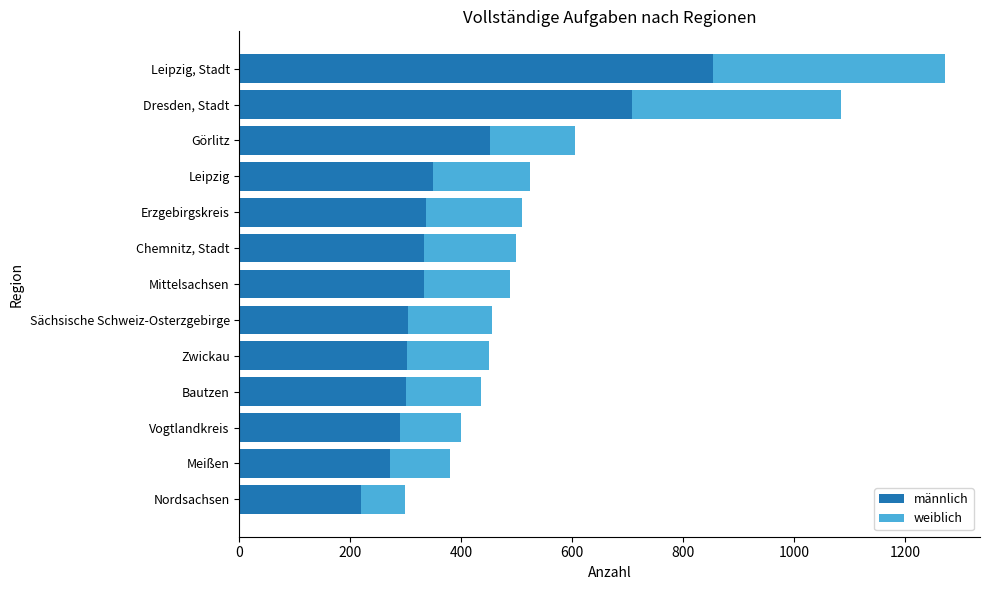

List the labels in order of männlich value, largest first.

Leipzig, Stadt, Dresden, Stadt, Görlitz, Leipzig, Erzgebirgskreis, Mittelsachsen, Chemnitz, Stadt, Sächsische Schweiz-Osterzgebirge, Zwickau, Bautzen, Vogtlandkreis, Meißen, Nordsachsen